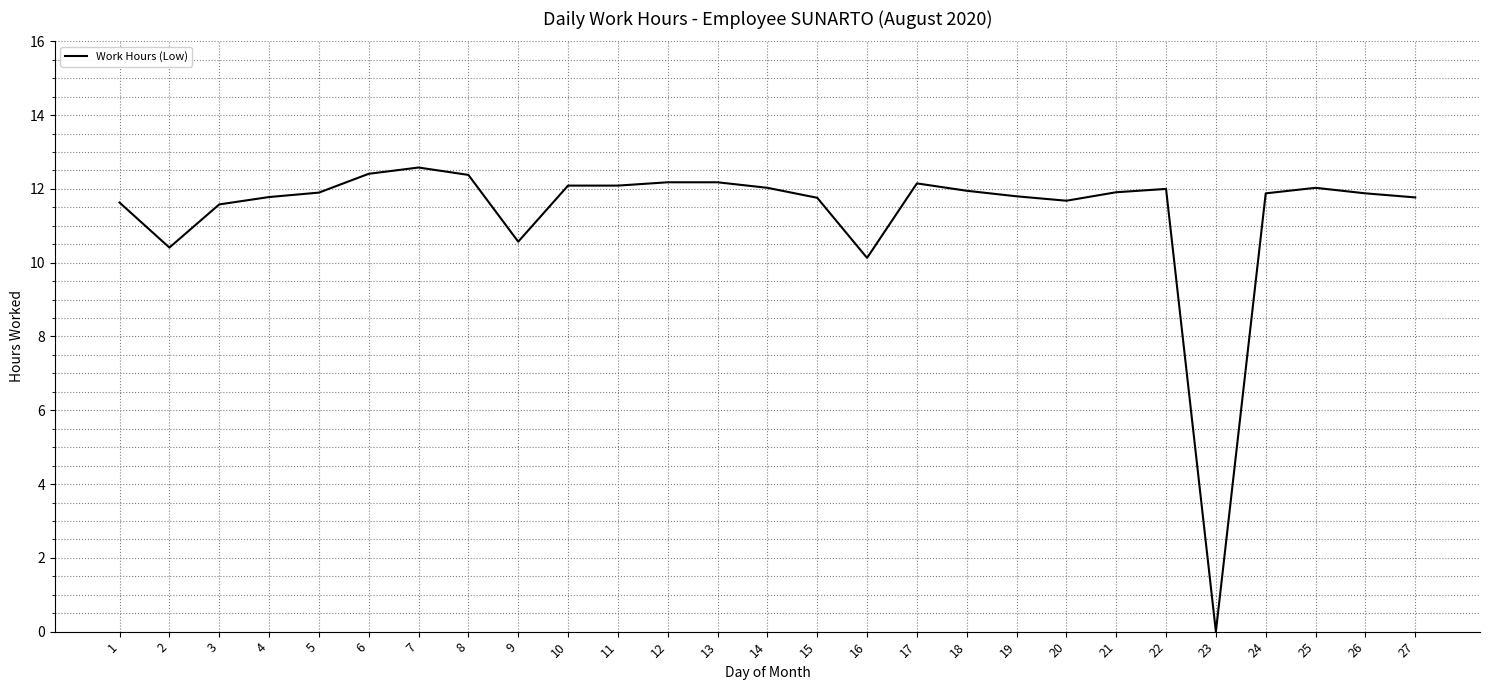

The value at 1 is 19.1. True or false?

False